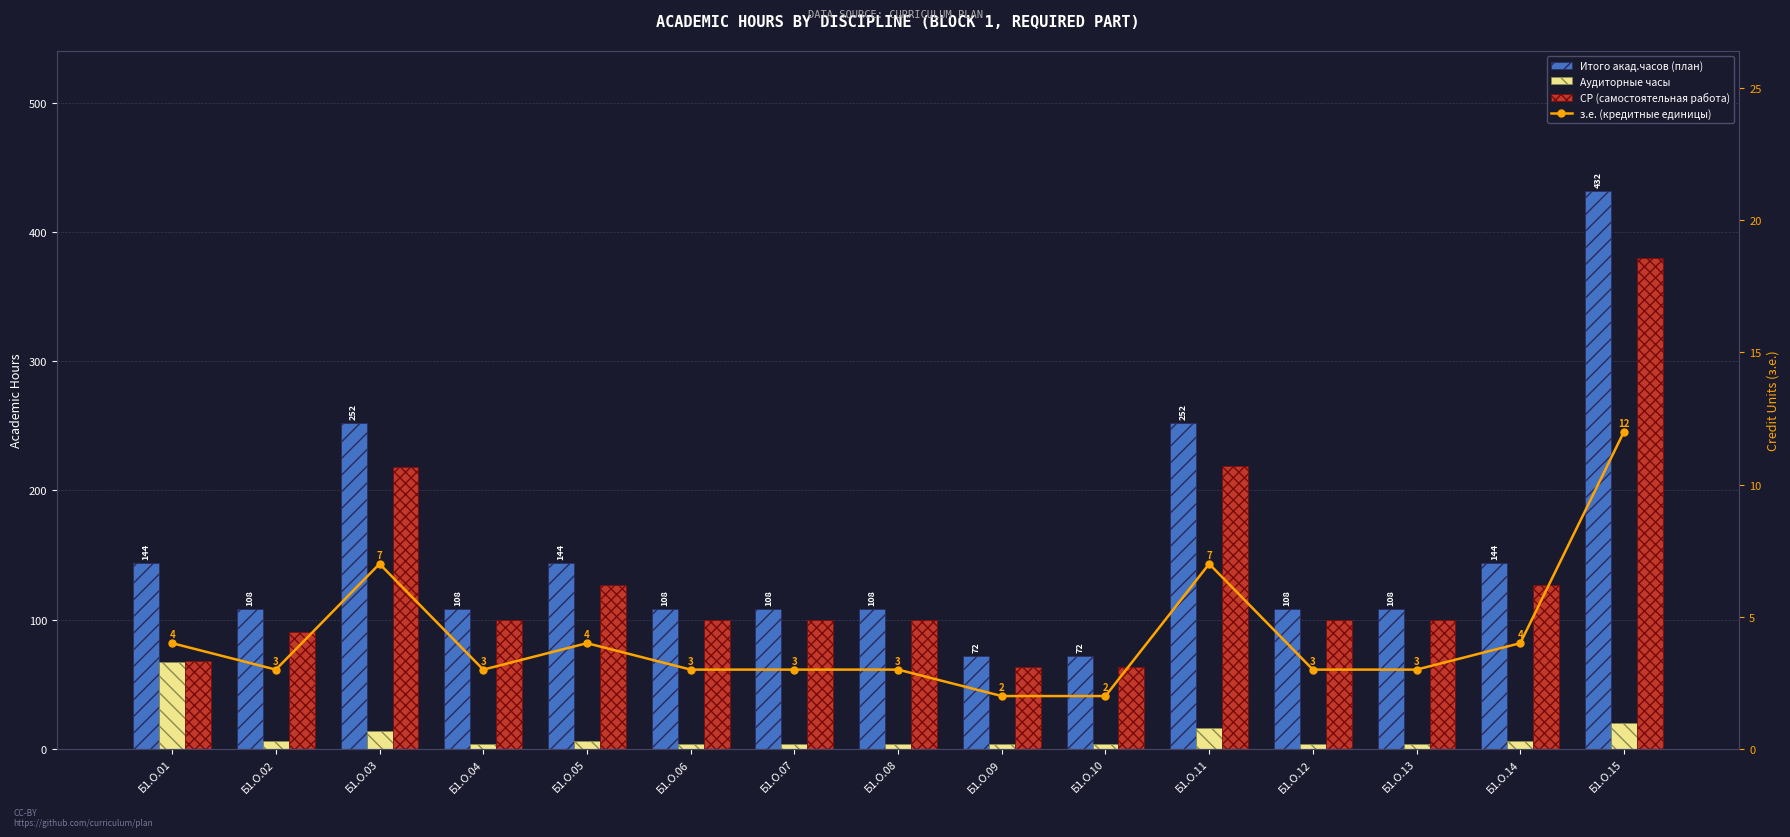

How many data points in Итого акад.часов (план) are less than 108?

2